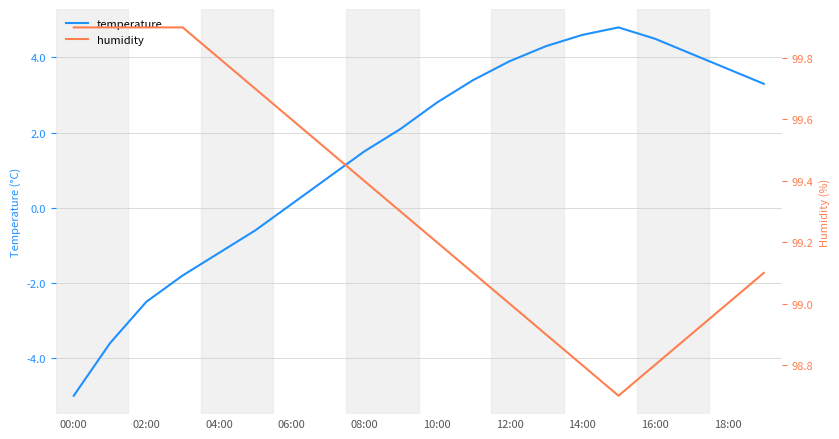

At 00:00, list the series in order from largest to smallest.

humidity, temperature